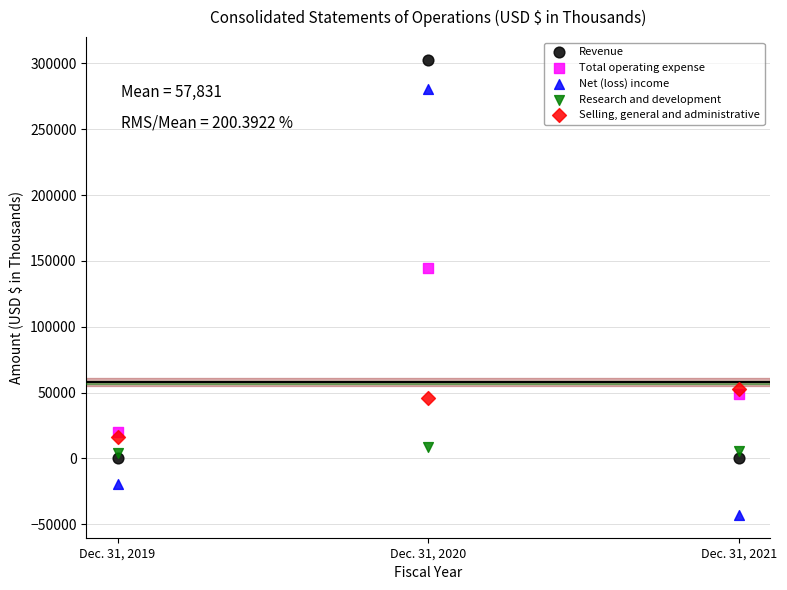

What are all the series names shown in the legend?

Revenue, Total operating expense, Net (loss) income, Research and development, Selling, general and administrative